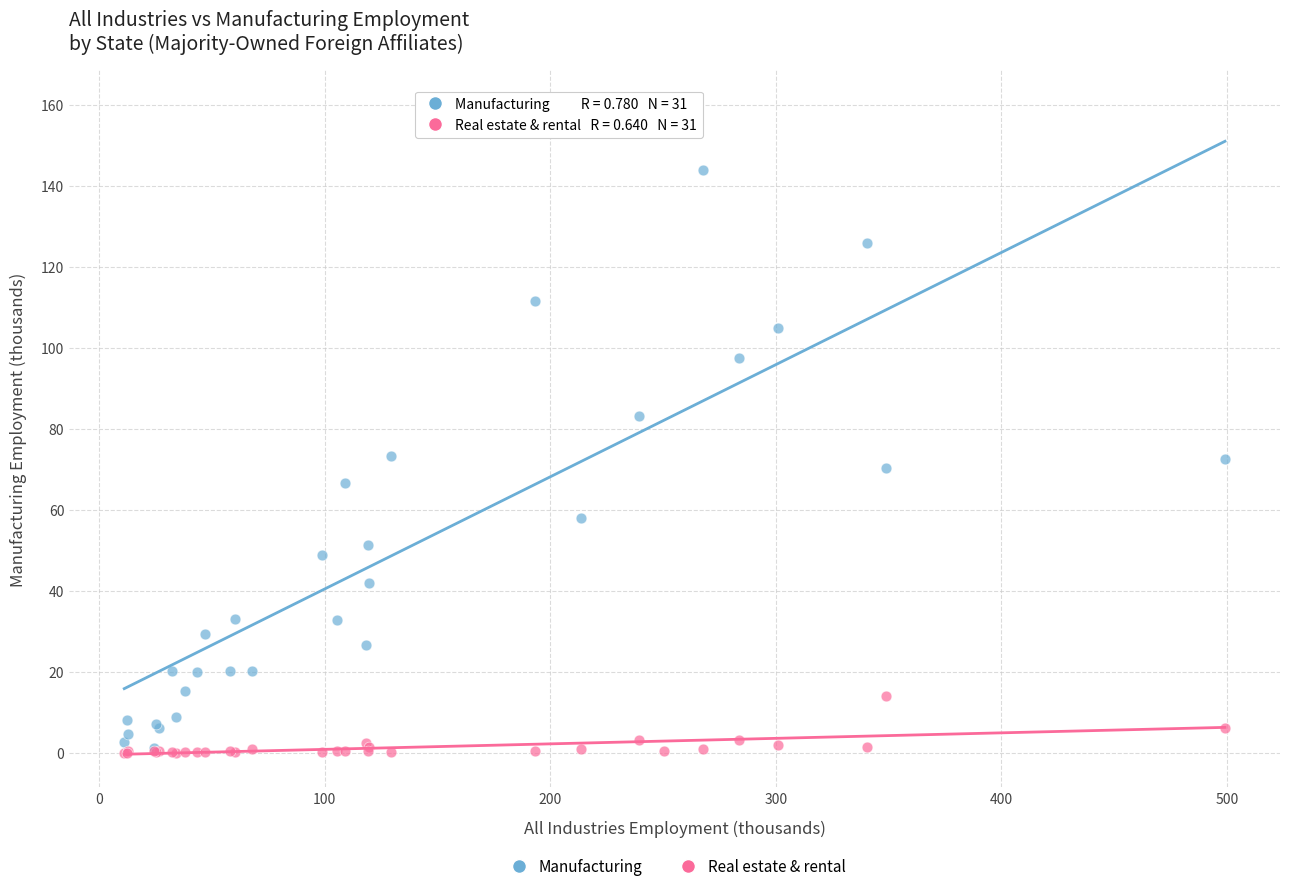

Across all series, what Y value is closest to 80?

83.1